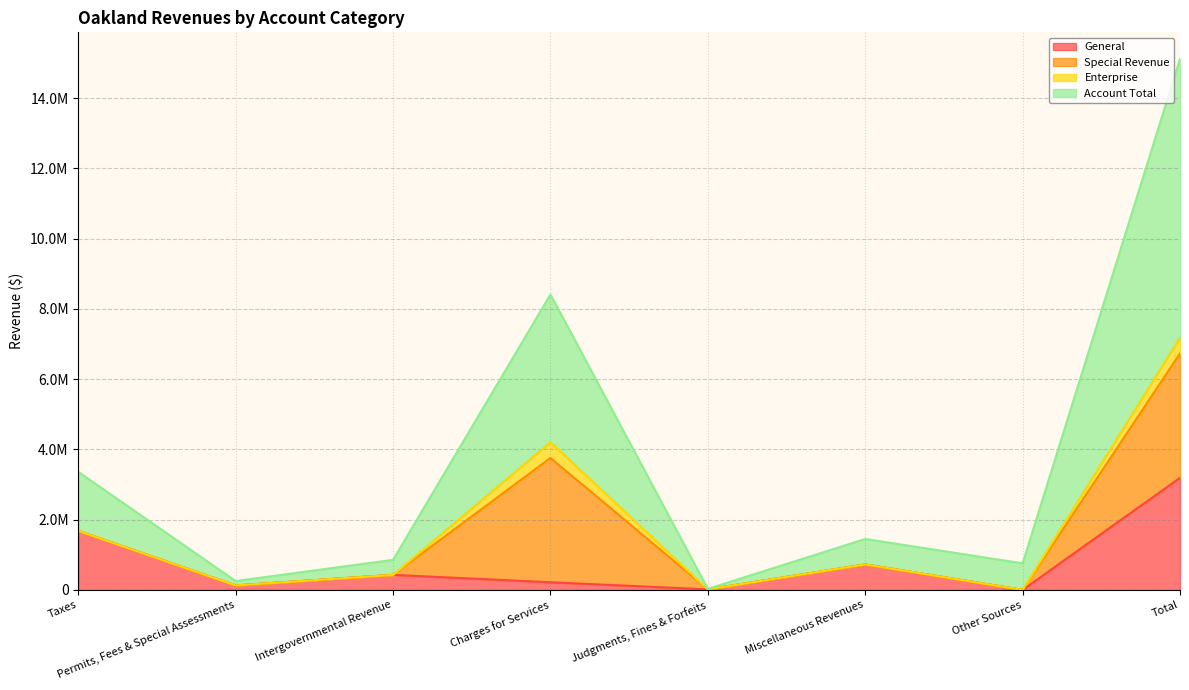

Which series has the largest total across all categories?

Account Total